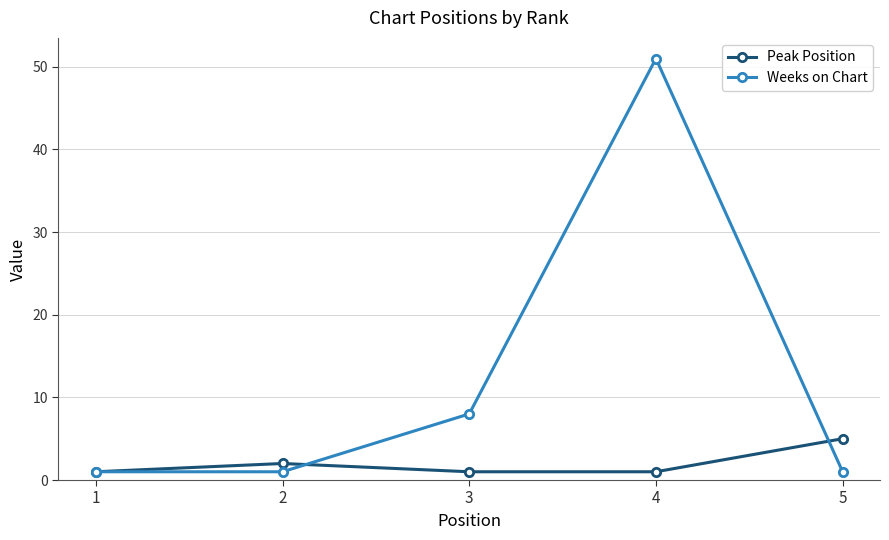

Which category has the highest value in the Weeks on Chart series?

4